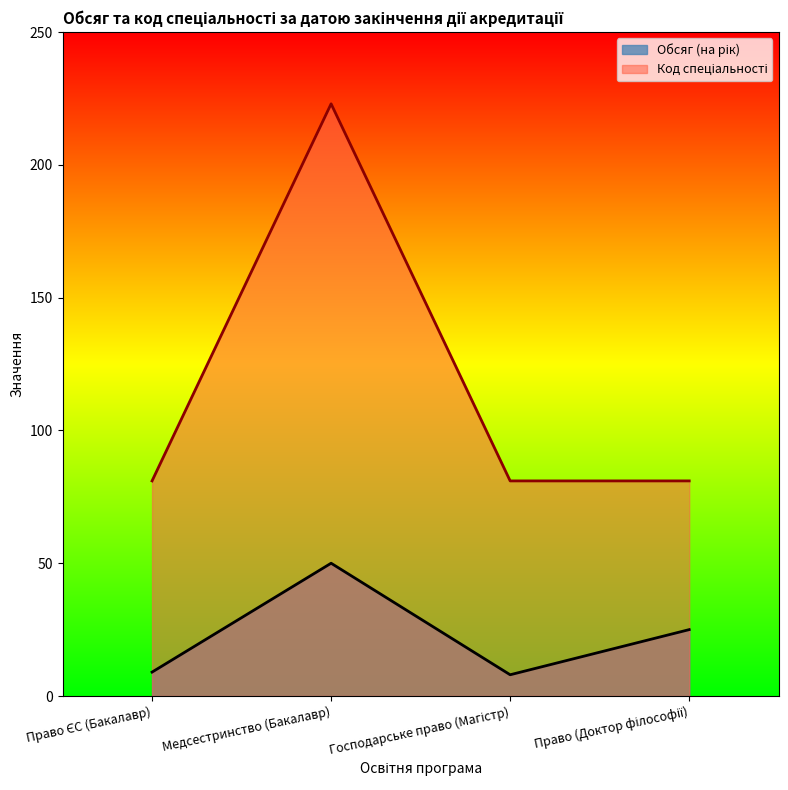

At how many categories does at least one series exceed 70?

4